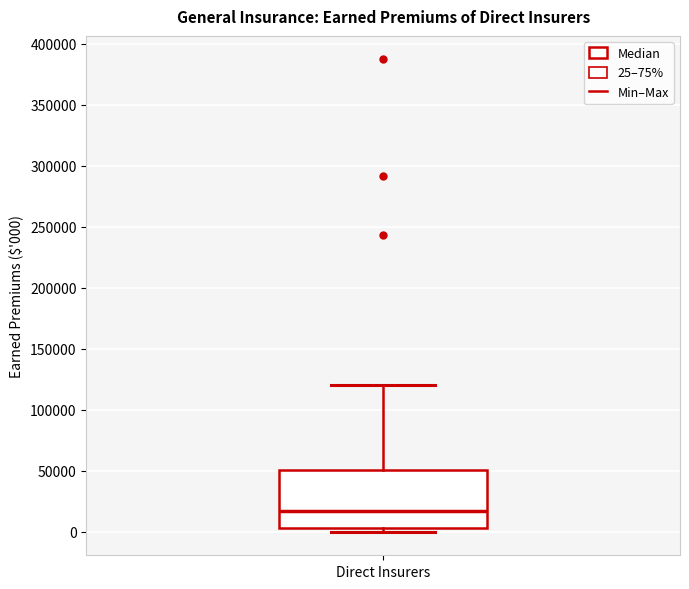

Read this box plot against the y-axis: the position of the median line, the range covered by the box, and the ends of both whiskers. The values are not printed on the chart, so give them approximately, as read against the axis.

median 15000, box 5000 to 50000, whiskers 0 to 120000